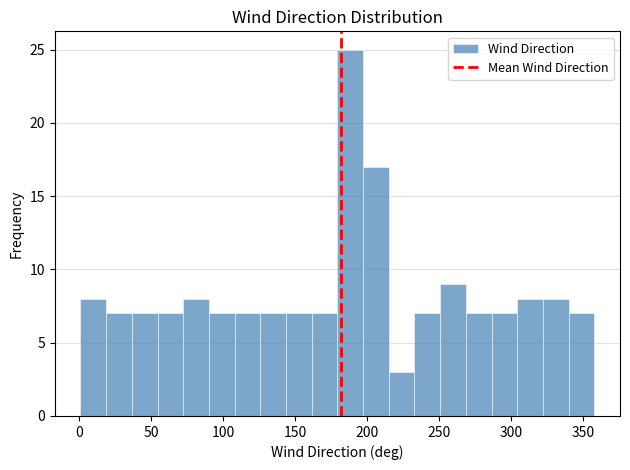

Around what value on the x-axis is the tallest bar? Give the approximate position of its centre, as read against the axis.

190